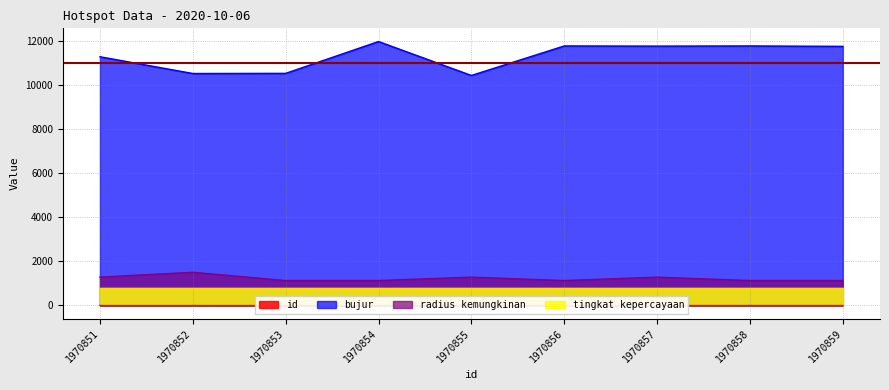

True or false: tingkat kepercayaan and radius kemungkinan intersect in this chart.

False